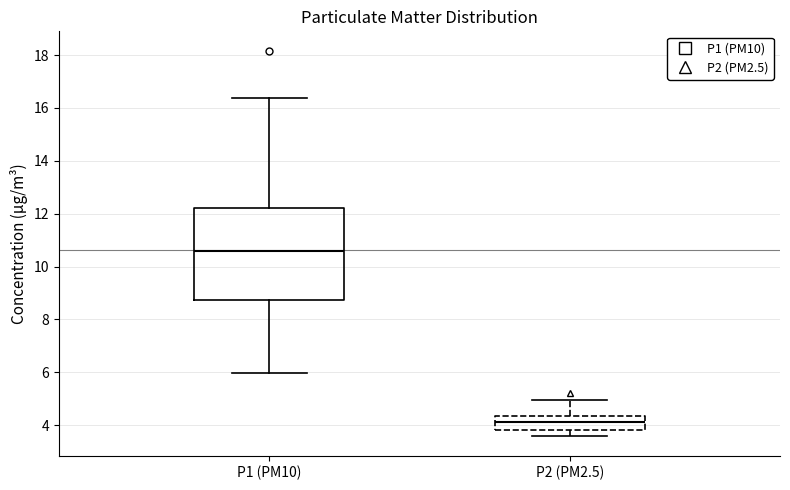

Reading left to right, transcribe this box plot: for each box, give where its median line is, the range the box spans, and where its two whiskers end, as read against the y-axis. The values are not printed on the chart, so give them approximately, as read against the axis.

P1 (PM10): median 10.6, box 8.8 to 12.2, whiskers 6.0 to 16.4
P2 (PM2.5): median 4.2, box 3.8 to 4.4, whiskers 3.6 to 5.0